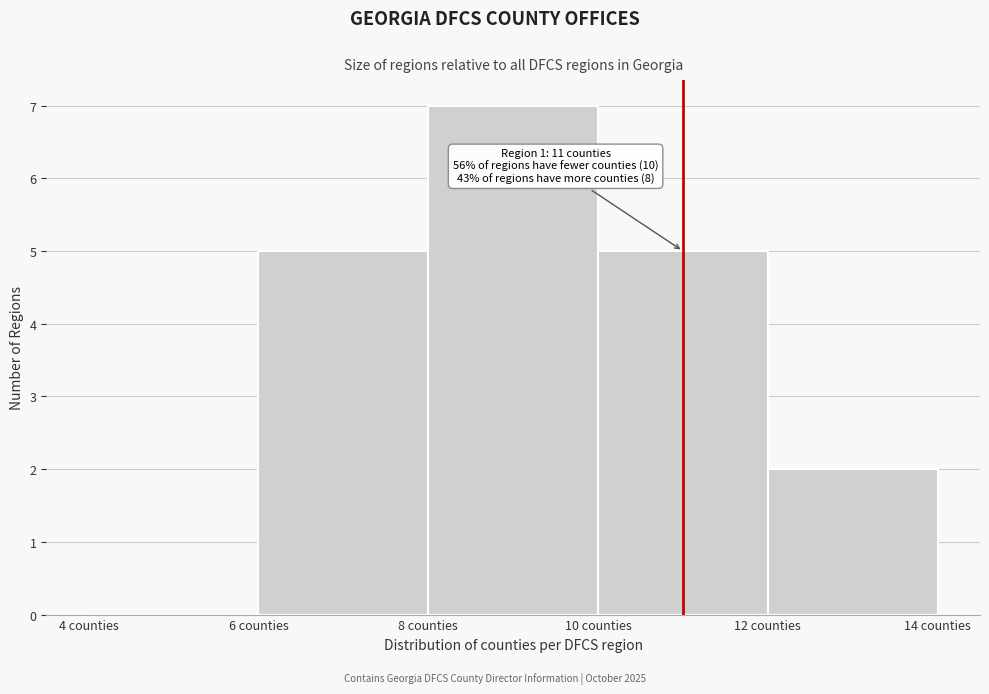

Which range on the x-axis has the tallest bar?

8 to 10